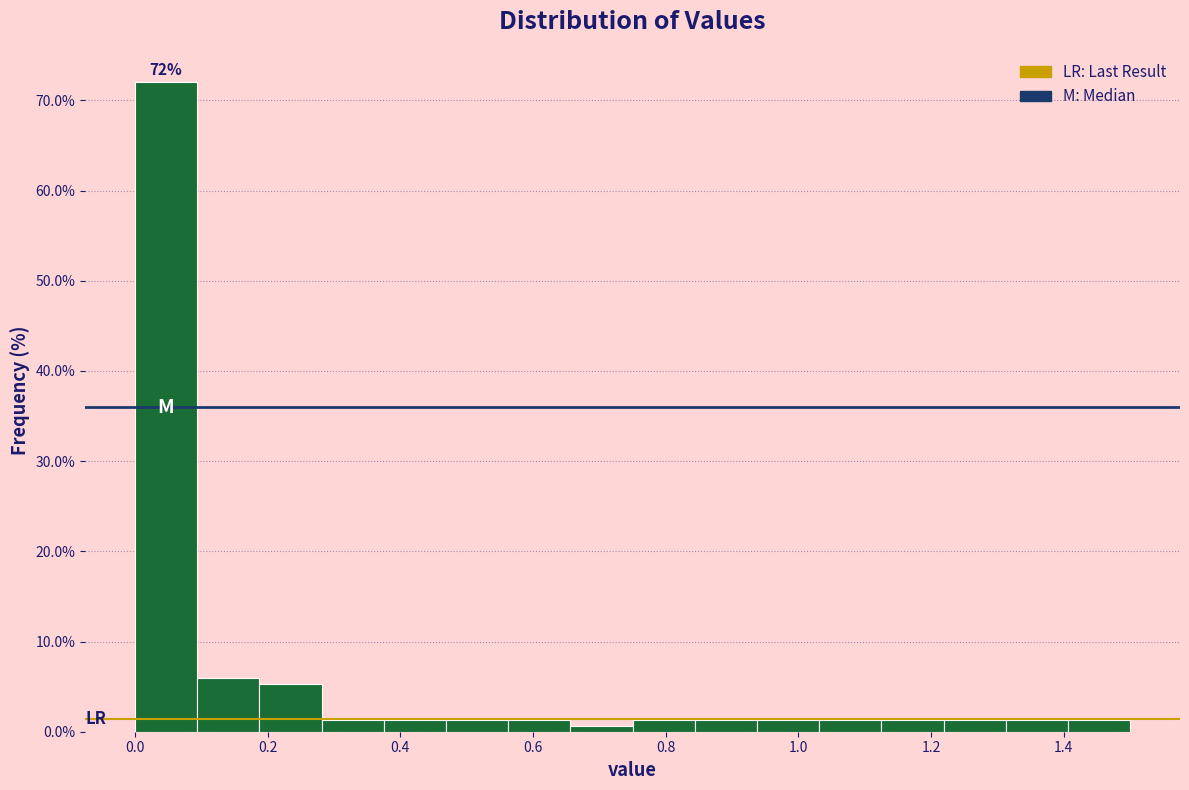

Which range on the x-axis has the tallest bar?

0.00 to 0.10